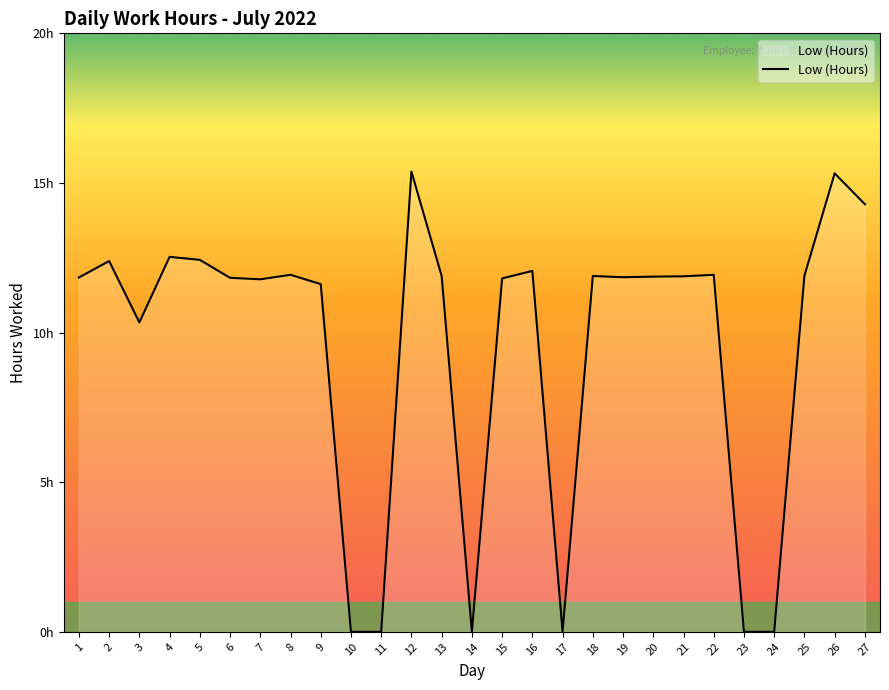

Which label corresponds to the largest value in the chart?

12